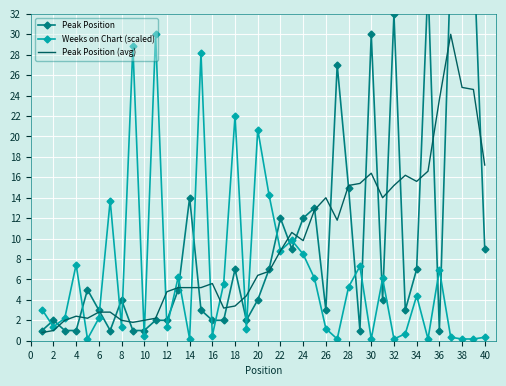

The Weeks on Chart (scaled) series shows 4.4 at 34. True or false?

True